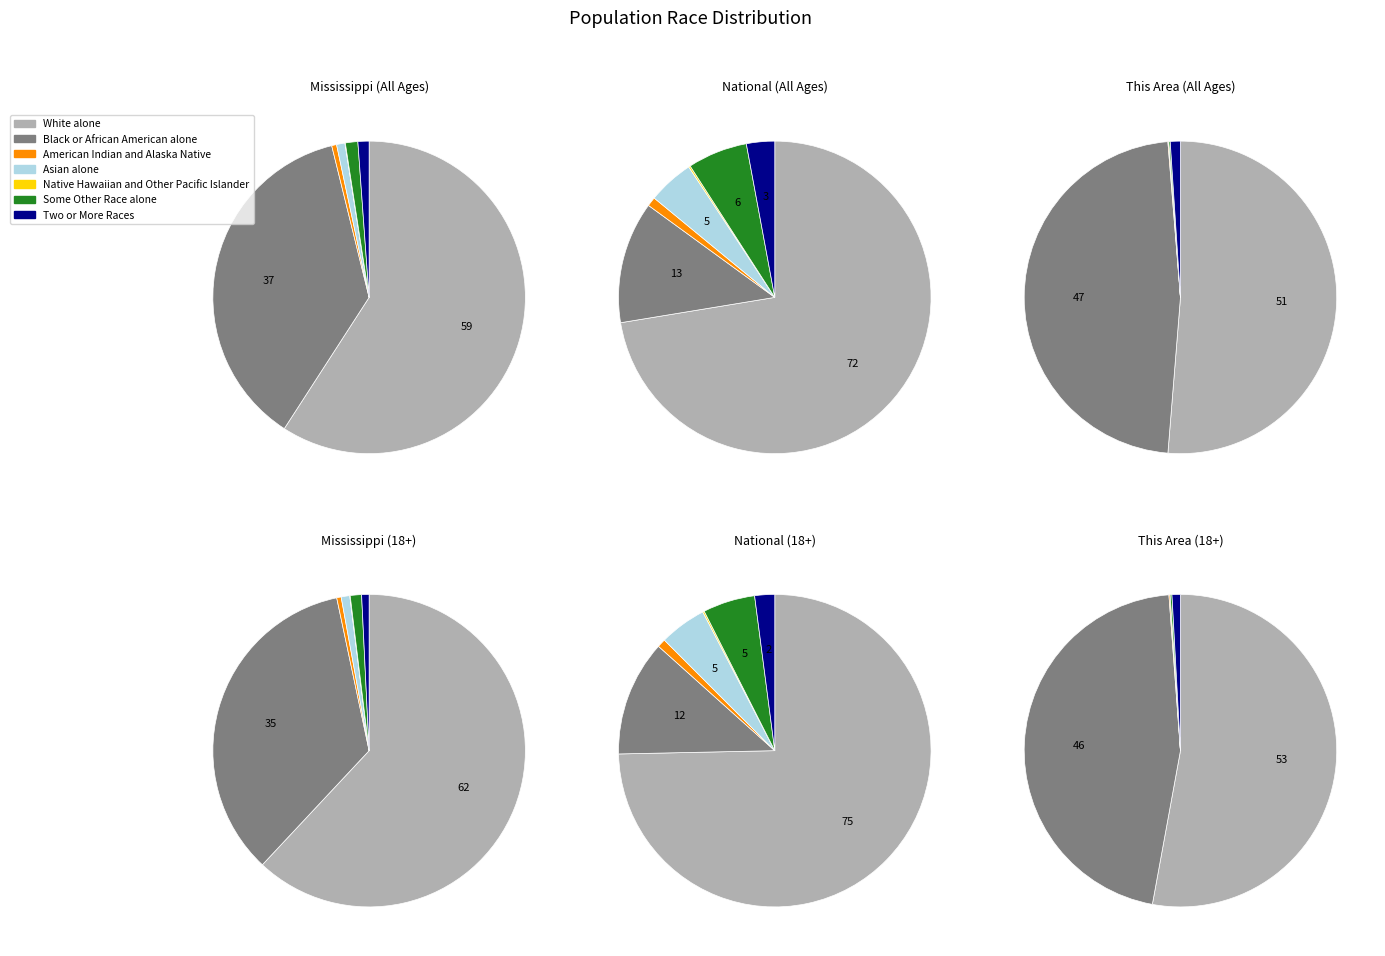

What portion of the pie excludes Two or More Races?

98.9%